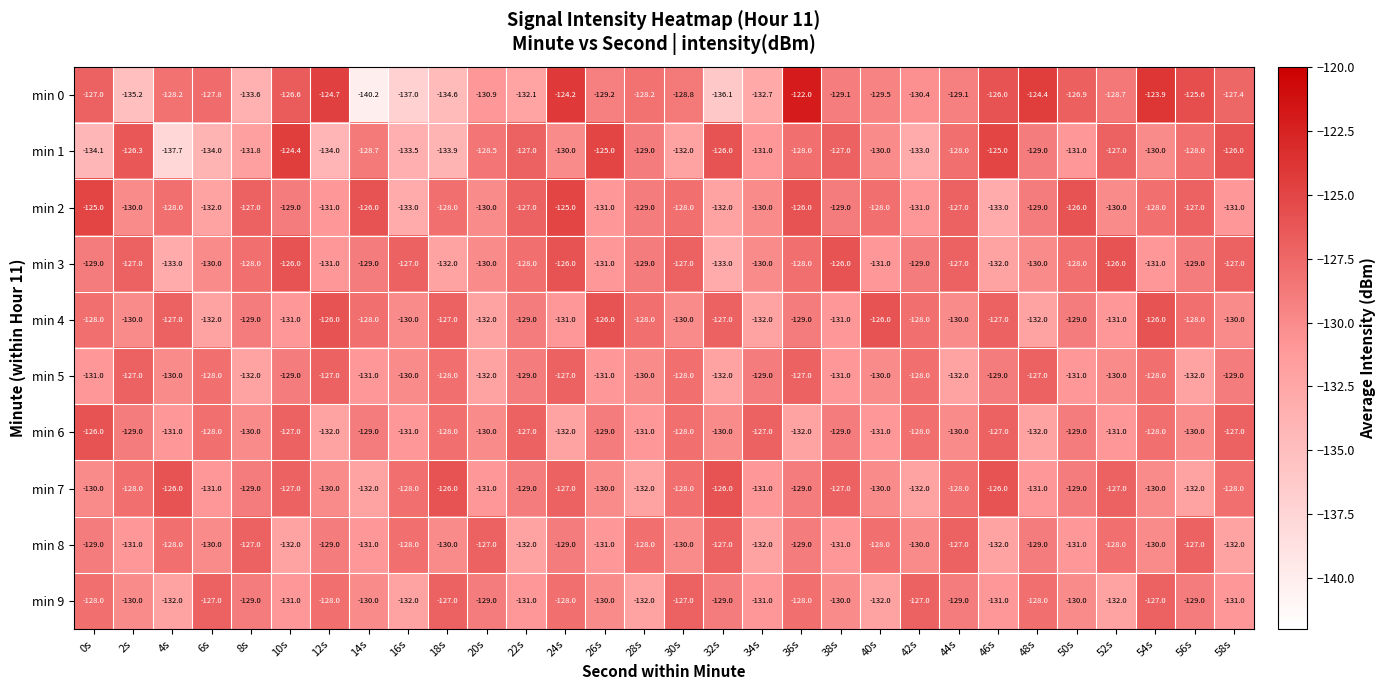

What is the highest value of the min 7 series?

-126.0